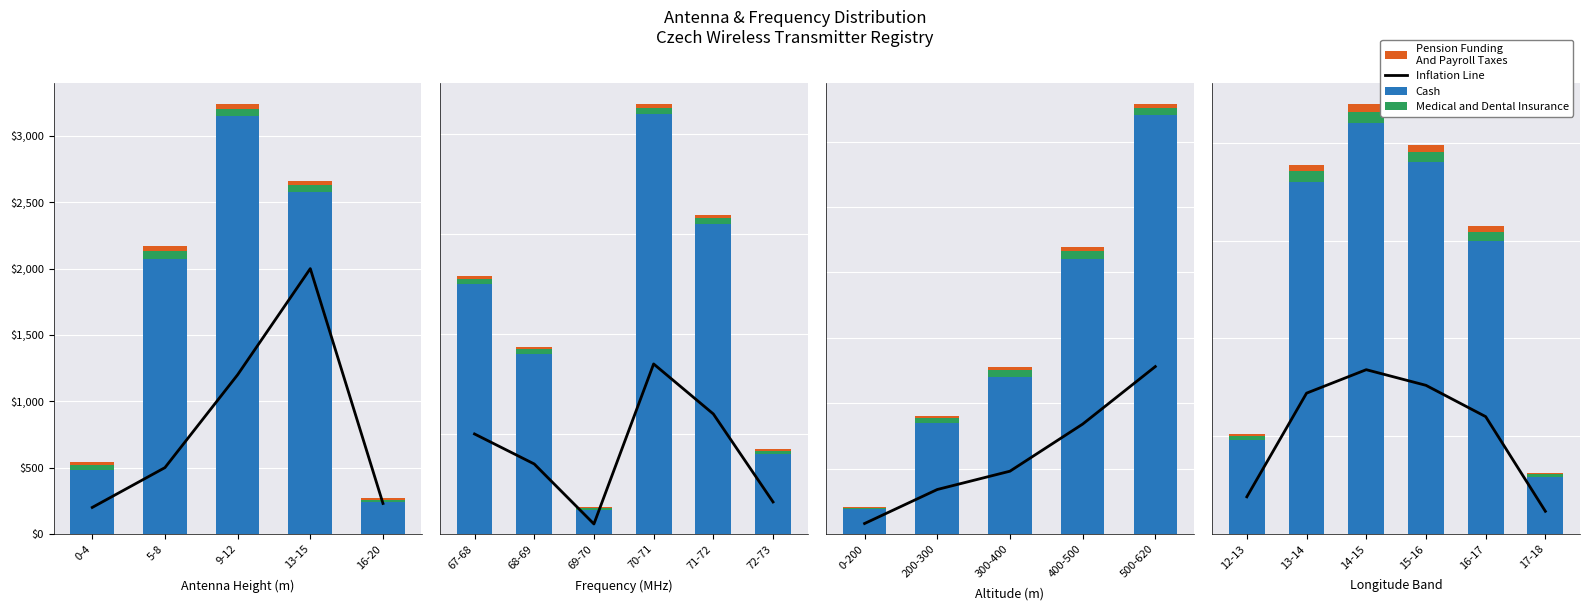

How many values in the Pension Funding
And Payroll Taxes series are below 32?

3